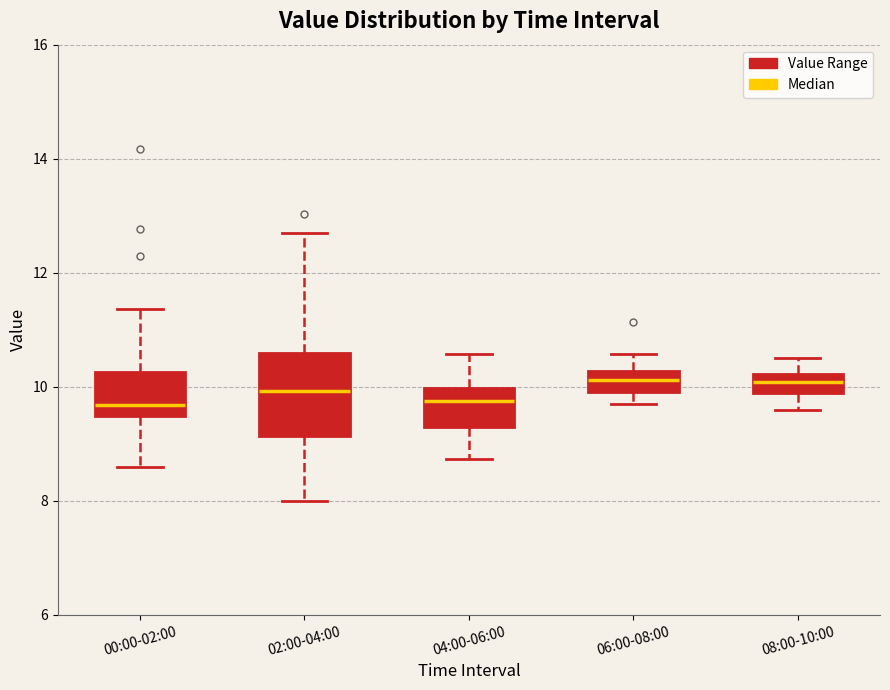

Reading left to right, read every box against the y-axis: the position of its median line, the range the box covers, and the ends of its whiskers. The values are not printed on the chart, so give them approximately, as read against the axis.

00:00-02:00: median 9.6, box 9.4 to 10.2, whiskers 8.6 to 11.4
02:00-04:00: median 10.0, box 9.2 to 10.6, whiskers 8.0 to 12.8
04:00-06:00: median 9.8, box 9.4 to 10.0, whiskers 8.8 to 10.6
06:00-08:00: median 10.2 (inside the box), box 10.0 to 10.2, whiskers 9.8 to 10.6
08:00-10:00: median 10.0, box 9.8 to 10.2, whiskers 9.6 to 10.6